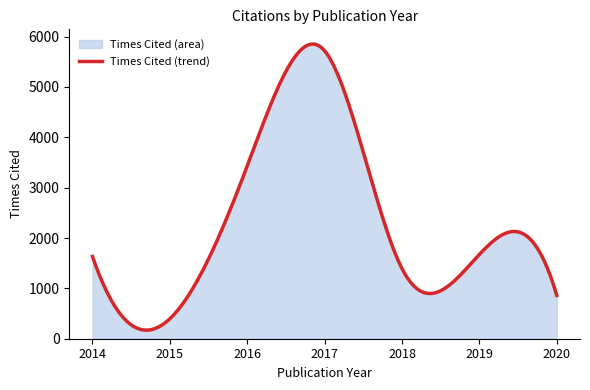

What is the maximum value shown in the chart?

5851.6